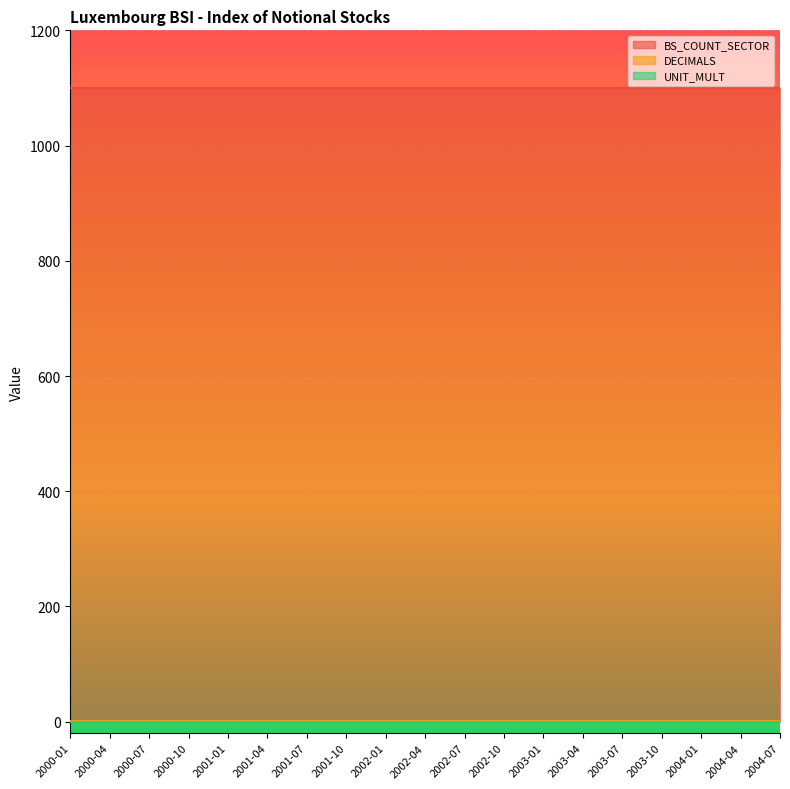

Which series has the widest spread of values?

BS_COUNT_SECTOR